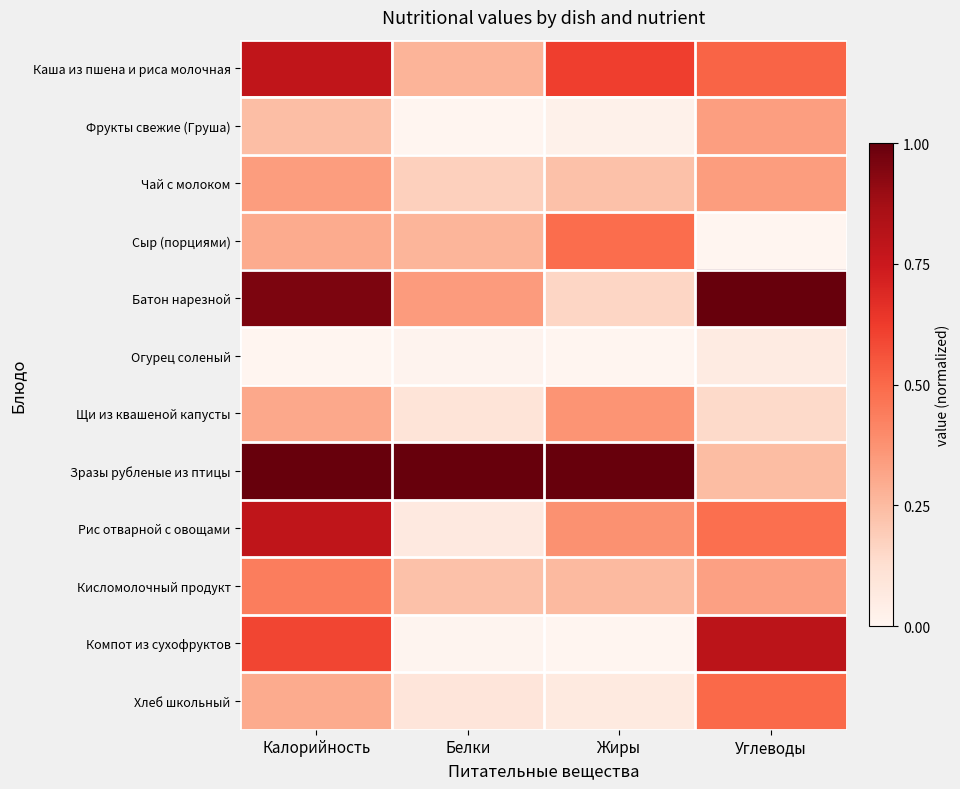

Reading left to right, extract all data points from this chart.

Каша из пшена и риса молочная: Калорийность=0.8	Белки=0.3	Жиры=0.6	Углеводы=0.5
Фрукты свежие (Груша): Калорийность=0.2	Белки=0.0	Жиры=0.0	Углеводы=0.3
Чай с молоком: Калорийность=0.3	Белки=0.2	Жиры=0.2	Углеводы=0.3
Сыр (порциями): Калорийность=0.3	Белки=0.3	Жиры=0.5	Углеводы=0.0
Батон нарезной: Калорийность=1.0	Белки=0.3	Жиры=0.2	Углеводы=1.0
Огурец соленый: Калорийность=0.0	Белки=0.0	Жиры=0.0	Углеводы=0.1
Щи из квашеной капусты: Калорийность=0.3	Белки=0.1	Жиры=0.4	Углеводы=0.1
Зразы рубленые из птицы: Калорийность=1.0	Белки=1.0	Жиры=1.0	Углеводы=0.2
Рис отварной с овощами: Калорийность=0.8	Белки=0.1	Жиры=0.4	Углеводы=0.5
Кисломолочный продукт: Калорийность=0.4	Белки=0.2	Жиры=0.3	Углеводы=0.3
Компот из сухофруктов: Калорийность=0.6	Белки=0.0	Жиры=0.0	Углеводы=0.8
Хлеб школьный: Калорийность=0.3	Белки=0.1	Жиры=0.1	Углеводы=0.5